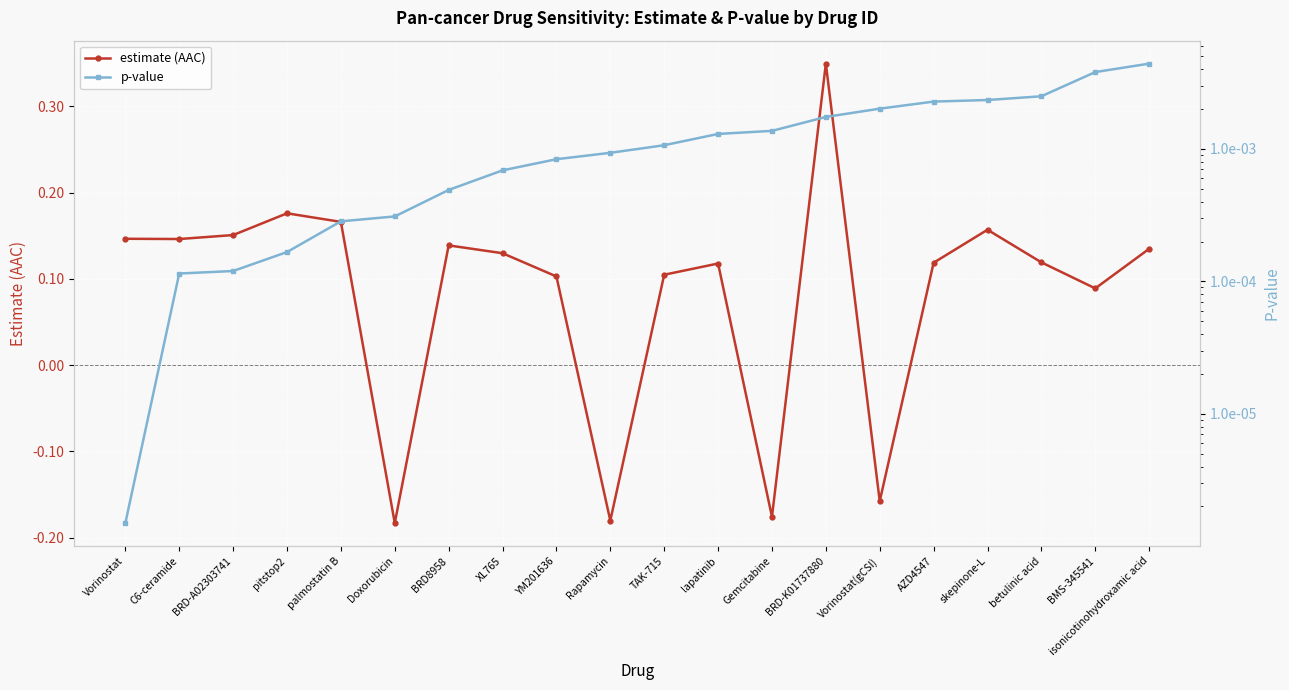

What is the difference between the maximum and minimum values in the estimate (AAC) series?

0.5